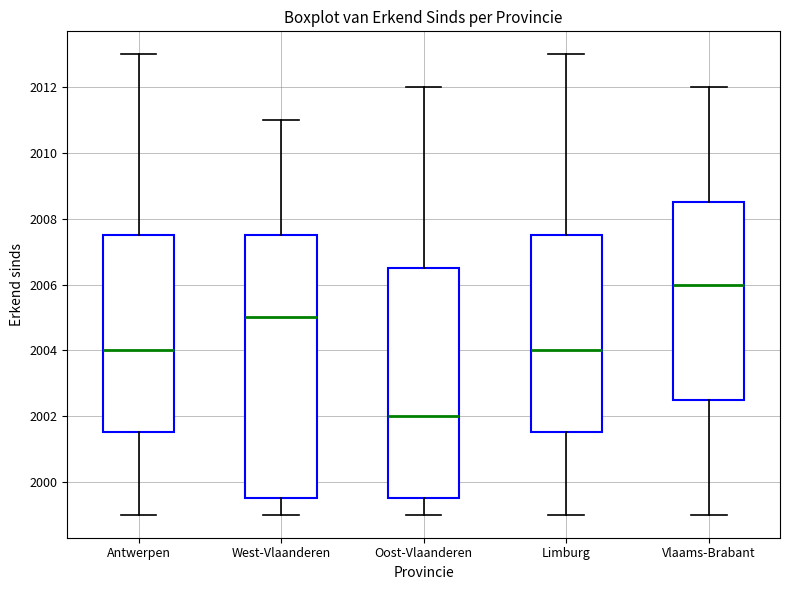

Reading left to right, read every box against the y-axis: the position of its median line, the range the box covers, and the ends of its whiskers. The values are not printed on the chart, so give them approximately, as read against the axis.

Antwerpen: median 2004.0, box 2001.6 to 2007.6, whiskers 1999.0 to 2013.0
West-Vlaanderen: median 2005.0, box 1999.6 to 2007.6, whiskers 1999.0 to 2011.0
Oost-Vlaanderen: median 2002.0, box 1999.6 to 2006.6, whiskers 1999.0 to 2012.0
Limburg: median 2004.0, box 2001.6 to 2007.6, whiskers 1999.0 to 2013.0
Vlaams-Brabant: median 2006.0, box 2002.6 to 2008.6, whiskers 1999.0 to 2012.0